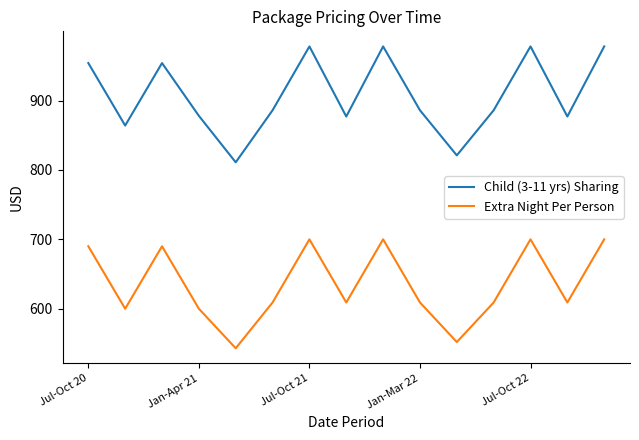

Which series has the largest total across all categories?

Child (3-11 yrs) Sharing